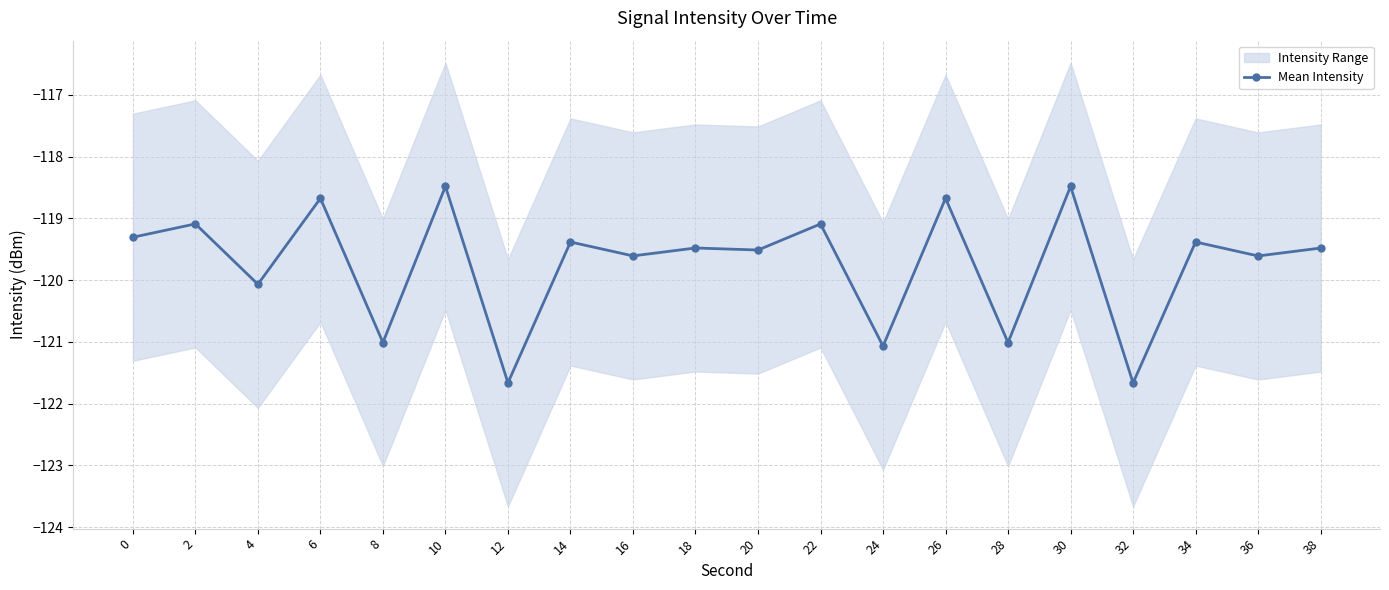

The chart shows a value of -194.7 at 18. True or false?

False